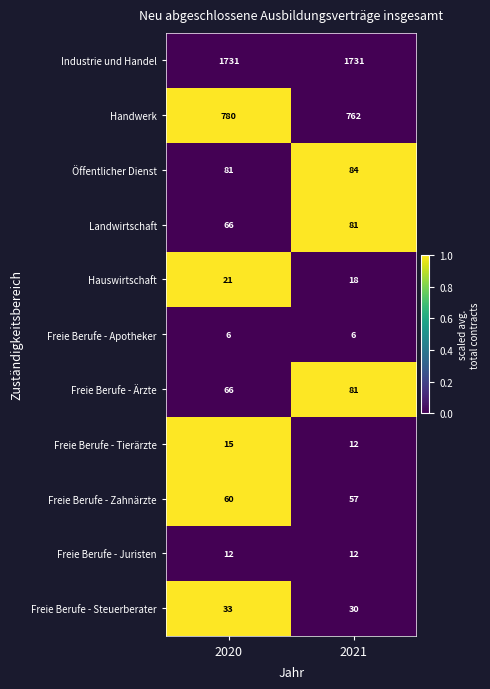

What is the difference between the Handwerk values at 2021 and 2020?

18